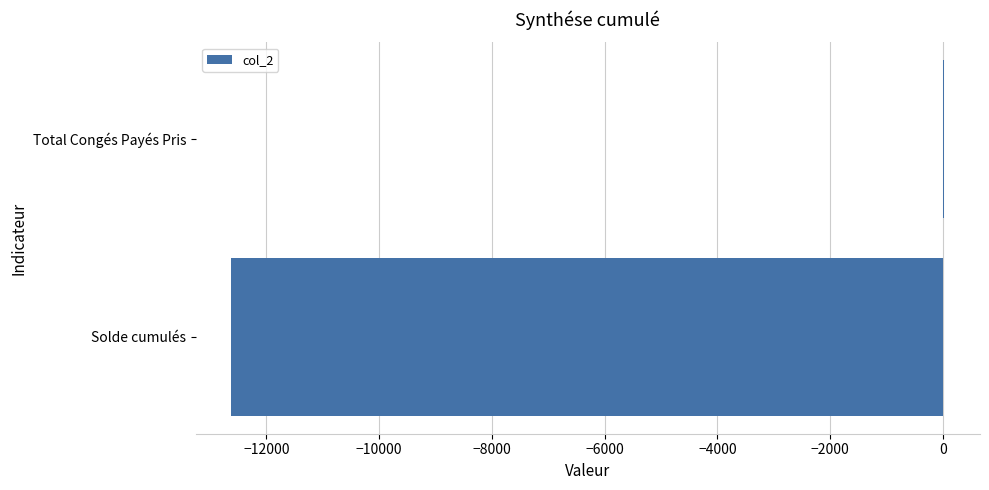

At which category does the chart reach its peak across all series?

Total Congés Payés Pris